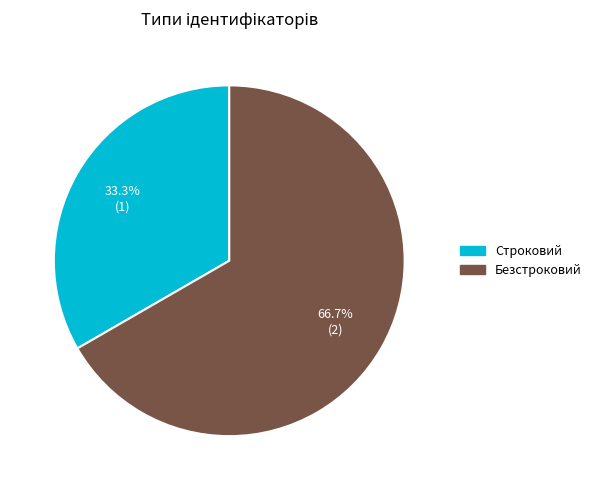

Is Строковий the majority of the pie?

No